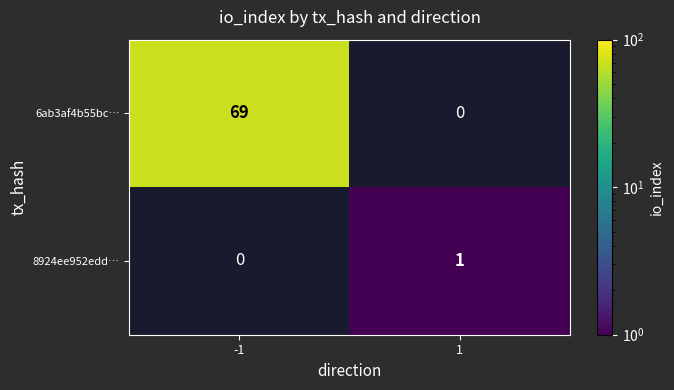

The value of 6ab3af4b55bc… at -1 is 69. True or false?

True